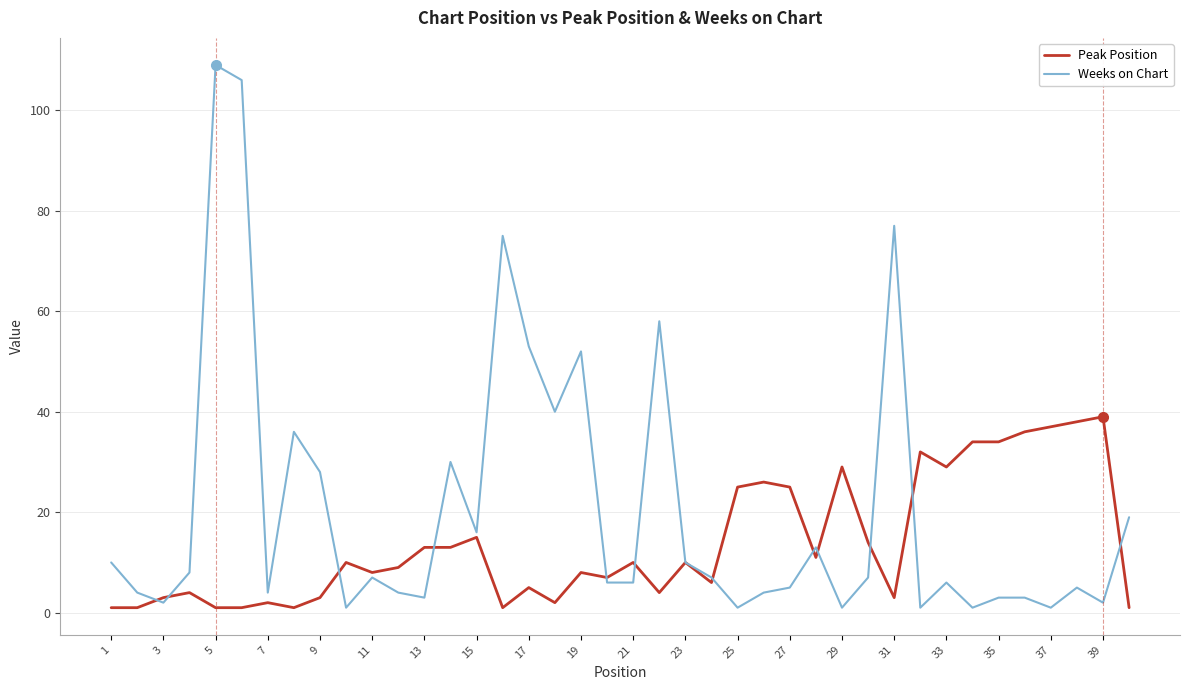

Which series has the largest range (max minus min)?

Weeks on Chart